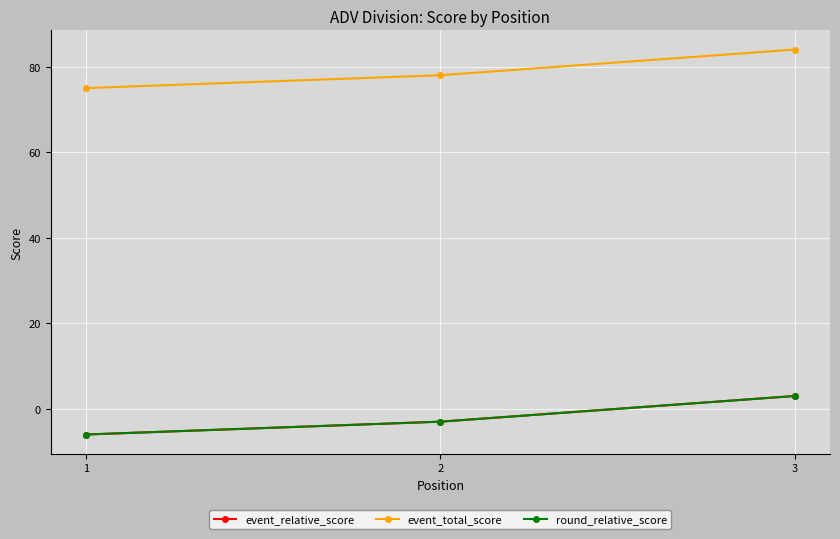

Does the chart have visible grid lines?

Yes